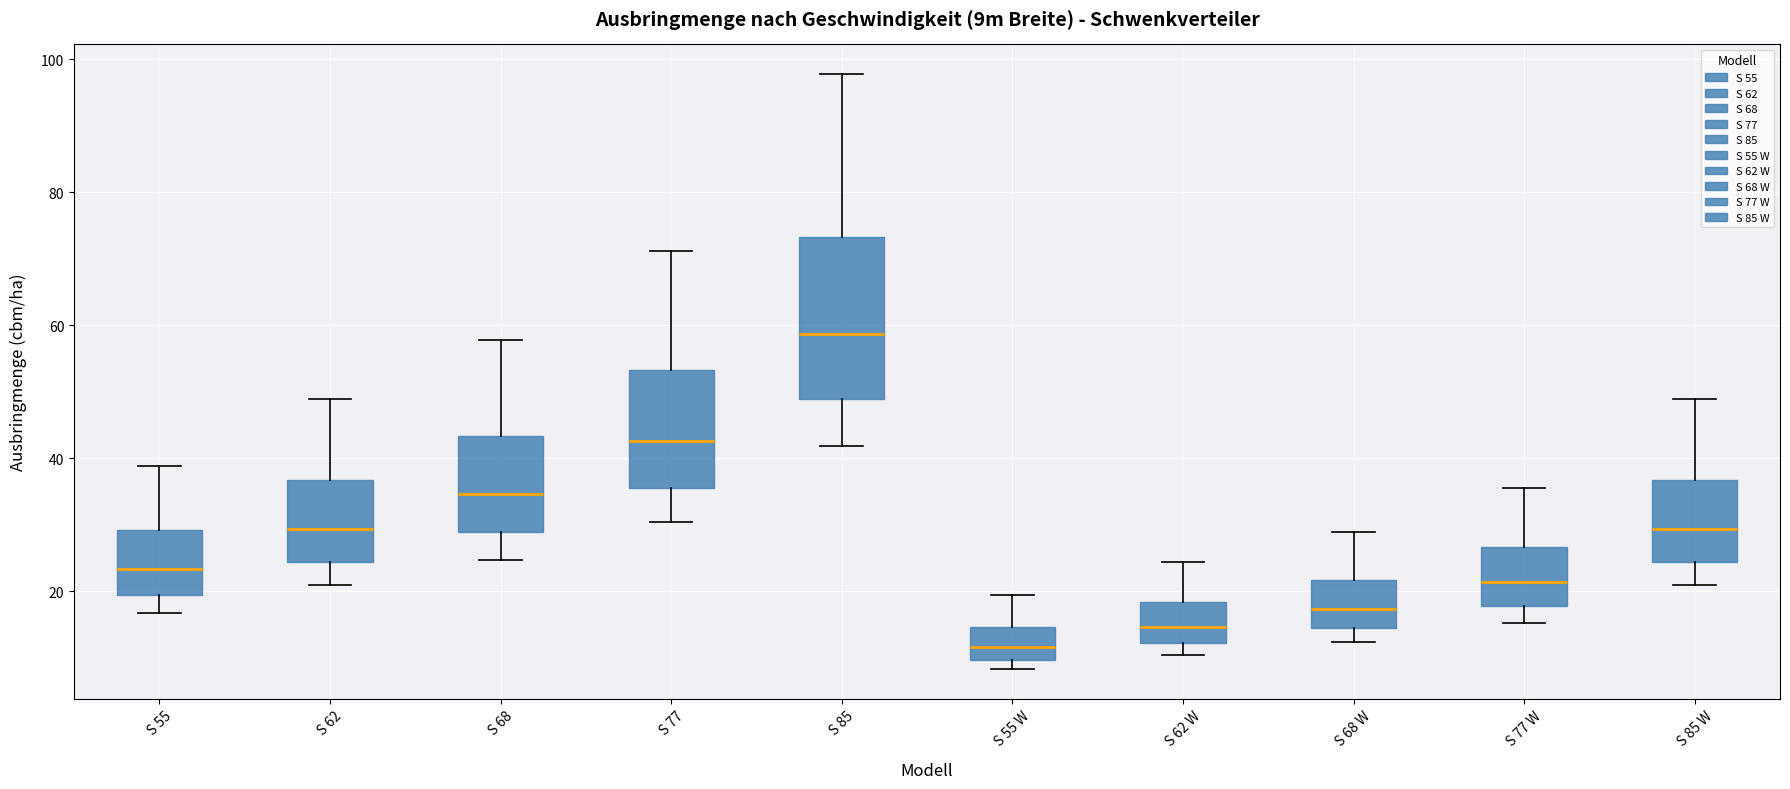

Reading left to right, read every box against the y-axis: the position of its median line, the range the box covers, and the ends of its whiskers. The values are not printed on the chart, so give them approximately, as read against the axis.

S 55: median 24, box 20 to 30, whiskers 16 to 38
S 62: median 30, box 24 to 36, whiskers 20 to 48
S 68: median 34, box 28 to 44, whiskers 24 to 58
S 77: median 42, box 36 to 54, whiskers 30 to 72
S 85: median 58, box 48 to 74, whiskers 42 to 98
S 55 W: median 12, box 10 to 14, whiskers 8 to 20
S 62 W: median 14, box 12 to 18, whiskers 10 to 24
S 68 W: median 18, box 14 to 22, whiskers 12 to 28
S 77 W: median 22, box 18 to 26, whiskers 16 to 36
S 85 W: median 30, box 24 to 36, whiskers 20 to 48